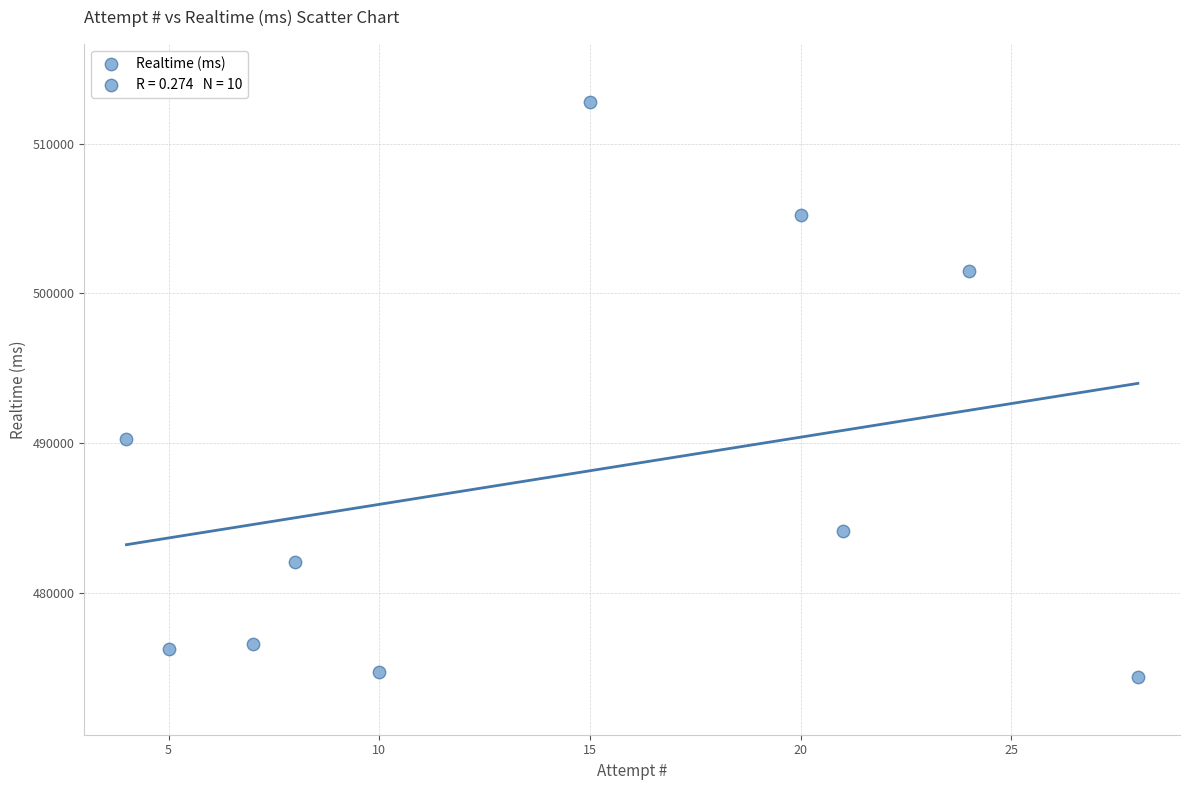

What is the average Y value?

487809